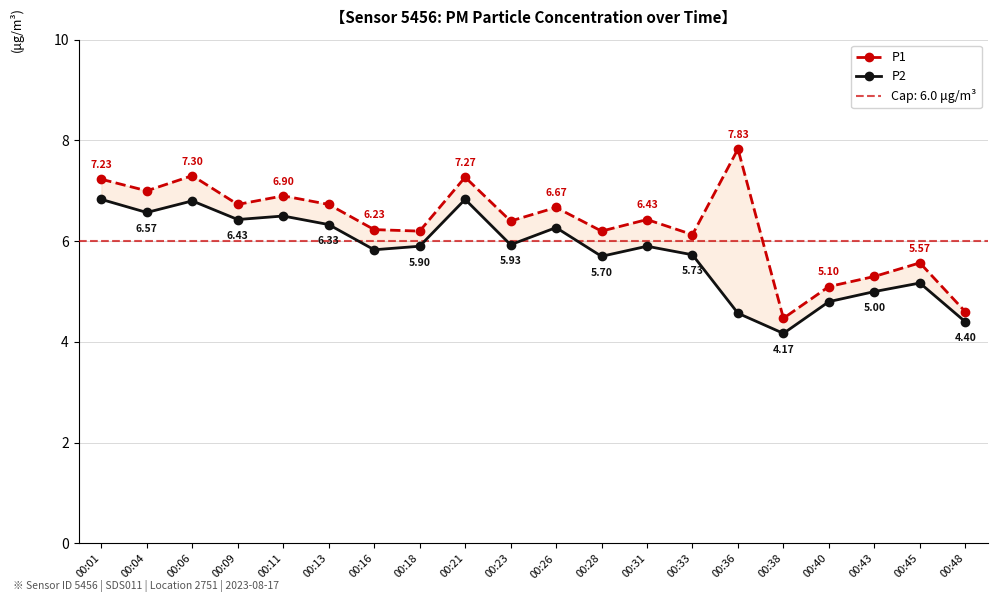

What is the total value across all series at 00:45?

10.7